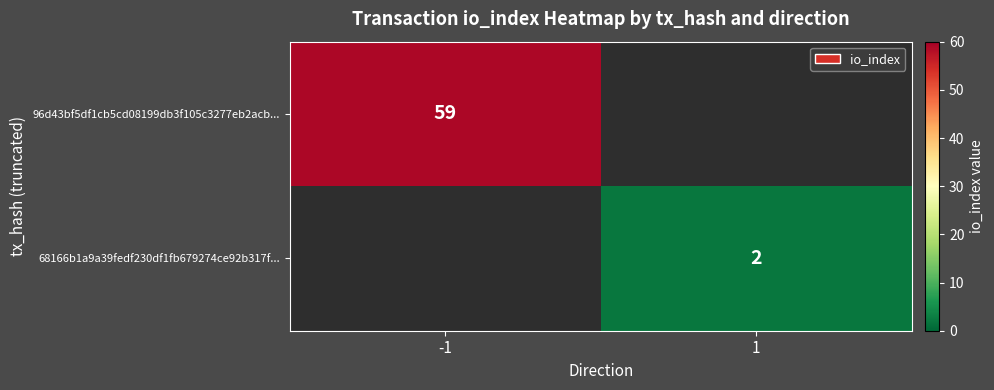

Is it true that 68166b1a9a39fedf230df1fb679274ce92b317f... equals 1 at 1?

False